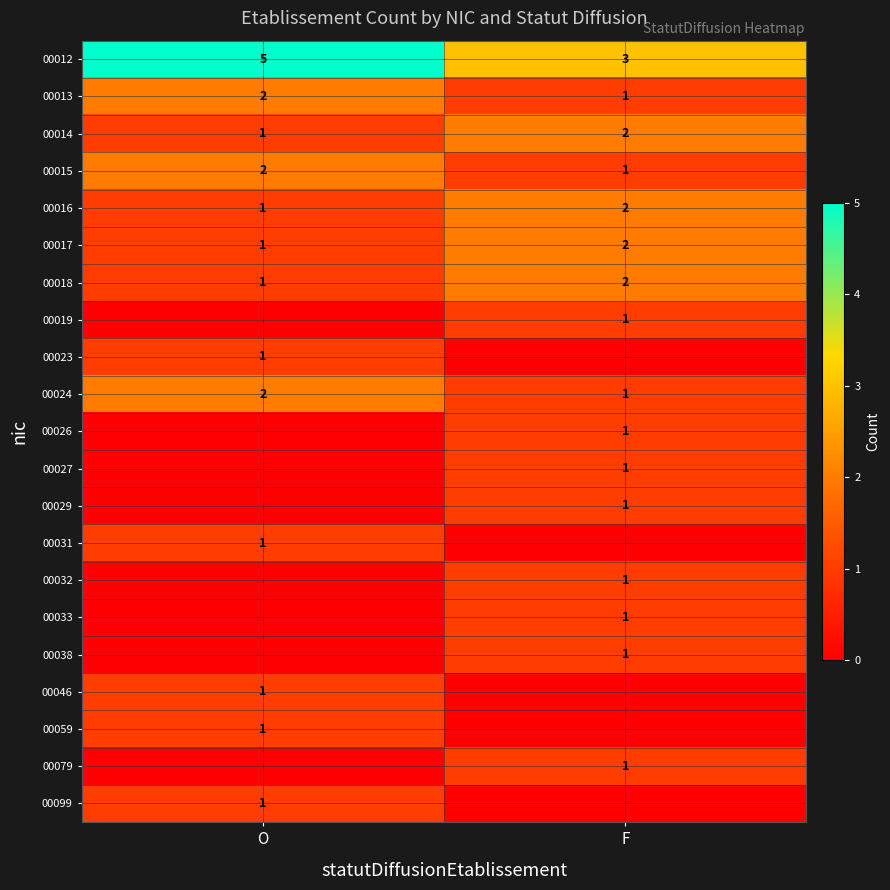

Rank the categories by 00013 value from lowest to highest.

F, O